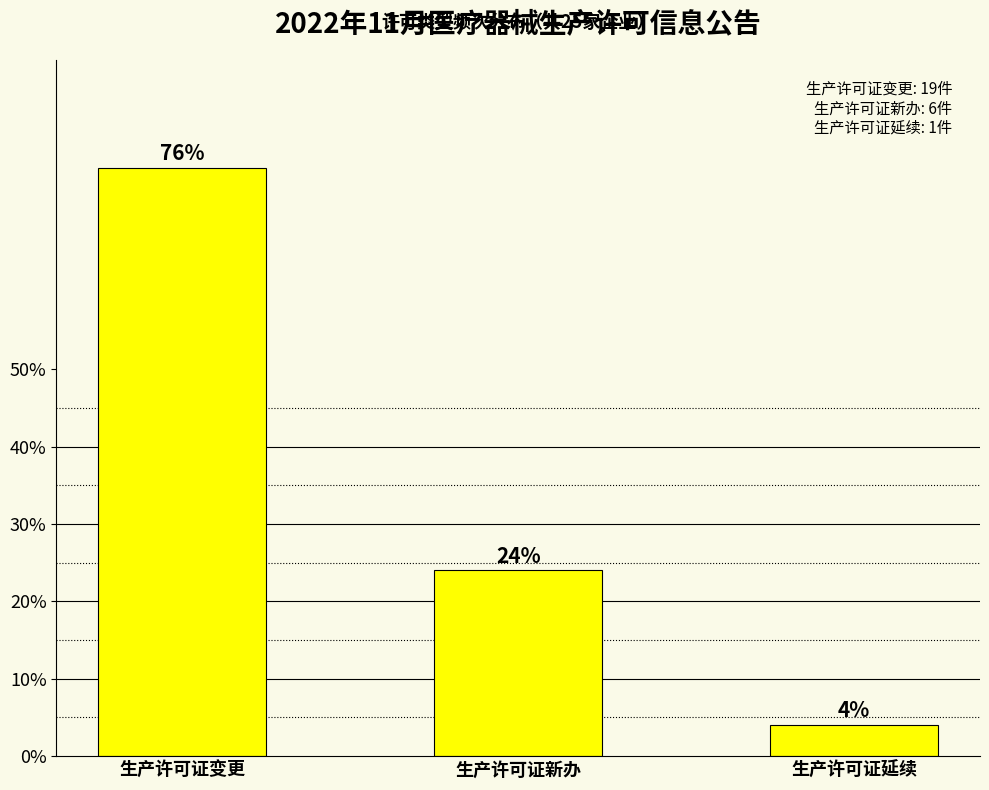

Reading left to right, extract all data points from this chart.

76	24	4